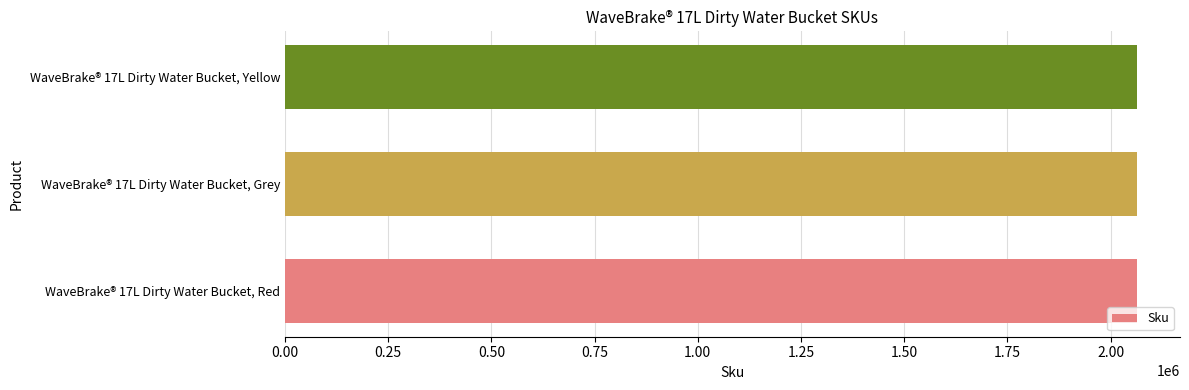

What is the smallest value displayed?

2064905